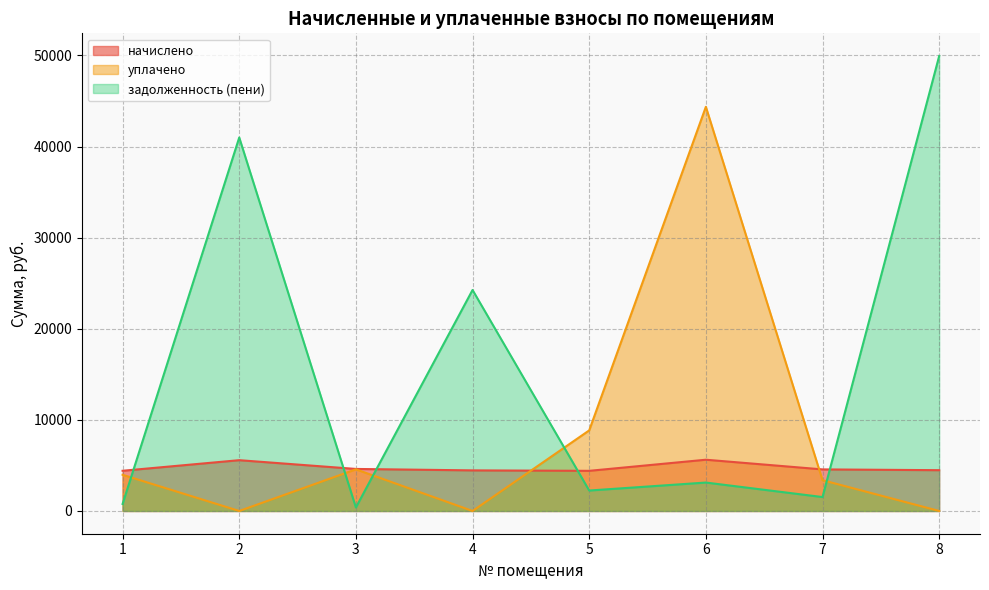

Which series has the largest total across all categories?

задолженность (пени)